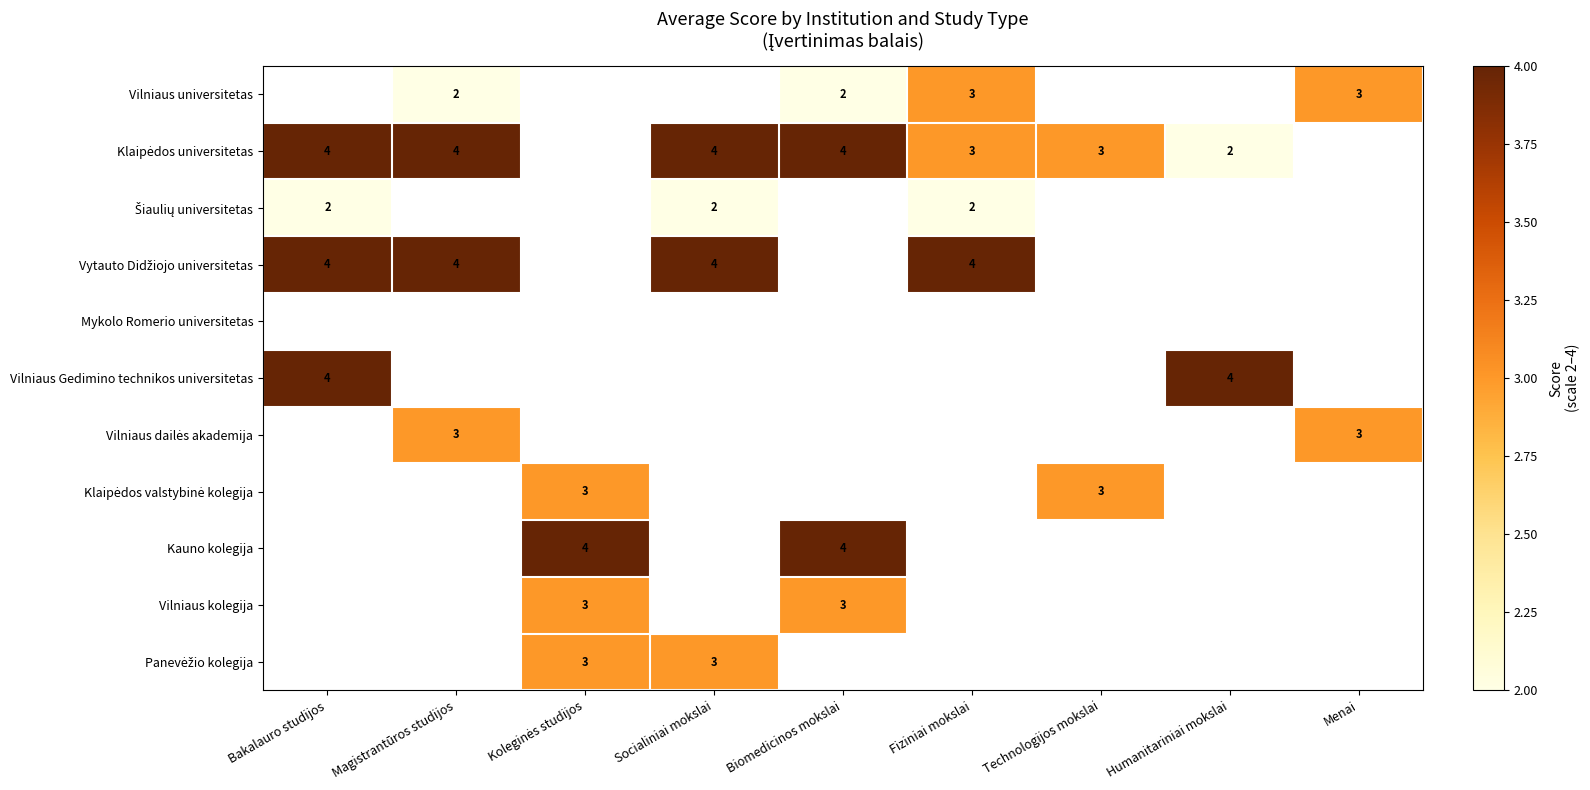

Between Koleginės studijos and Menai, which is larger?

Menai